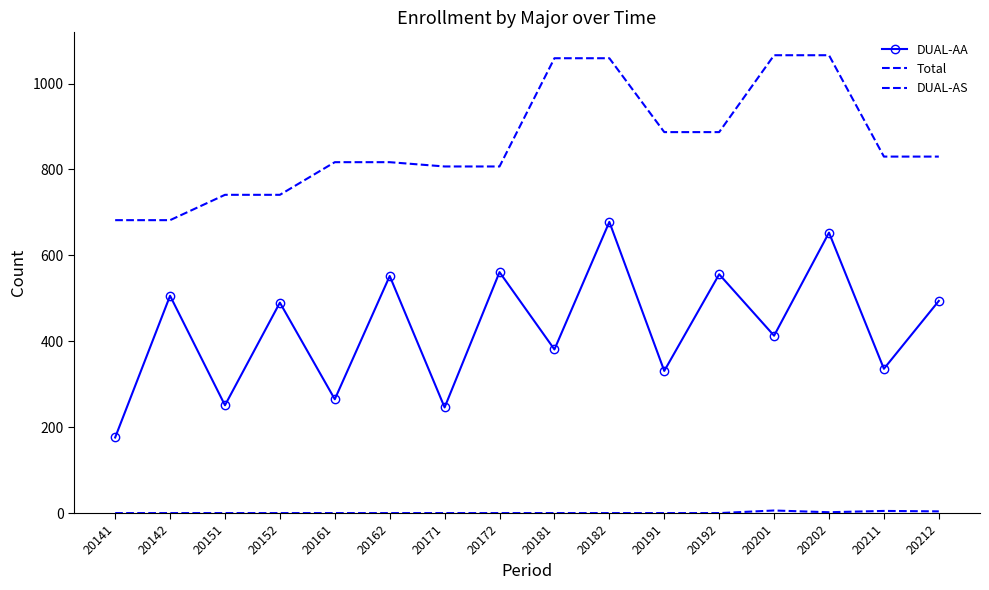

Reading left to right, what are all the values shown in this chart?

DUAL-AA: 20141=176	20142=506	20151=251	20152=490	20161=265	20162=552	20171=246	20172=561	20181=381	20182=678	20191=331	20192=556	20201=413	20202=653	20211=336	20212=494
Total: 20141=682	20142=682	20151=741	20152=741	20161=817	20162=817	20171=807	20172=807	20181=1059	20182=1059	20191=887	20192=887	20201=1066	20202=1066	20211=830	20212=830
DUAL-AS: 20141=0	20142=0	20151=0	20152=0	20161=0	20162=0	20171=0	20172=0	20181=0	20182=0	20191=0	20192=0	20201=6	20202=2	20211=5	20212=4